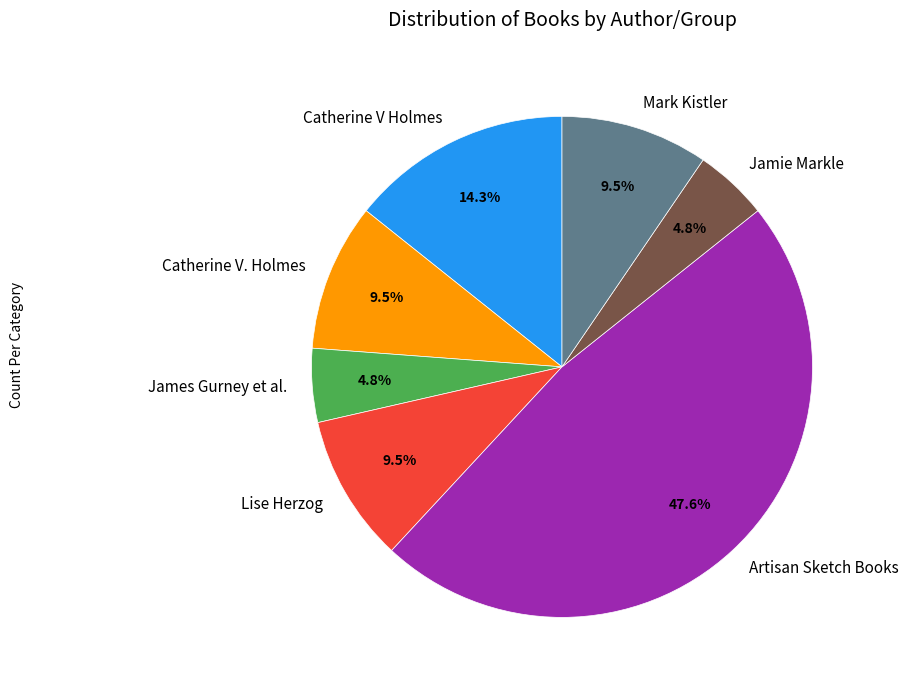

Is the sum of Lise Herzog and Jamie Markle greater than half?

No